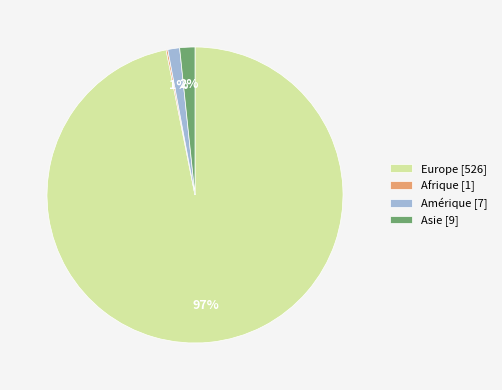

Which slice is the largest?

Europe [526]